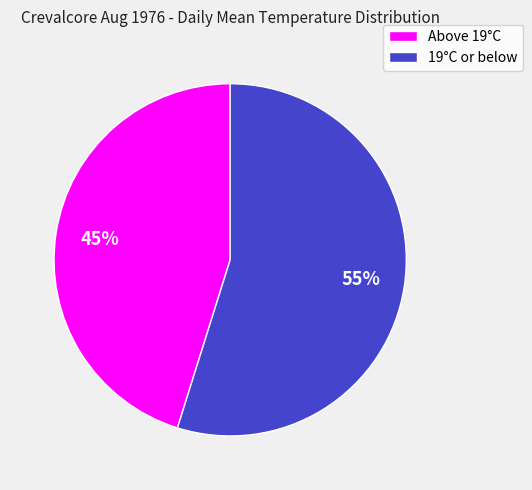

Does any single category account for the majority?

Yes